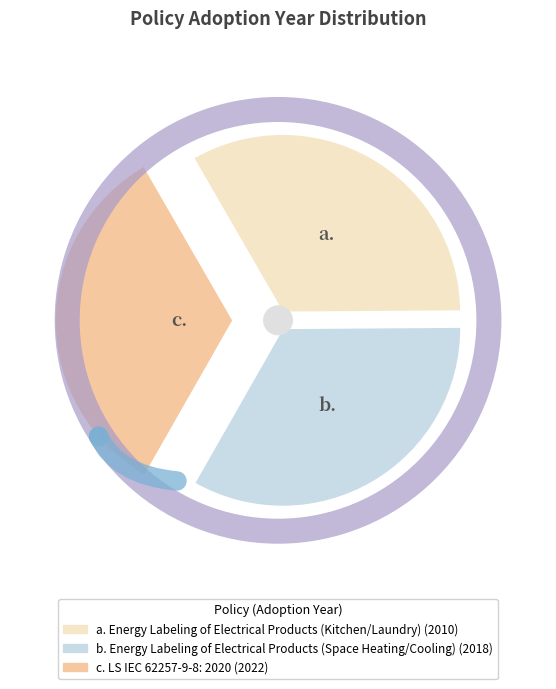

What percentage is the LS IEC 62257-9-8: 2020 slice, to the nearest percent?

33%